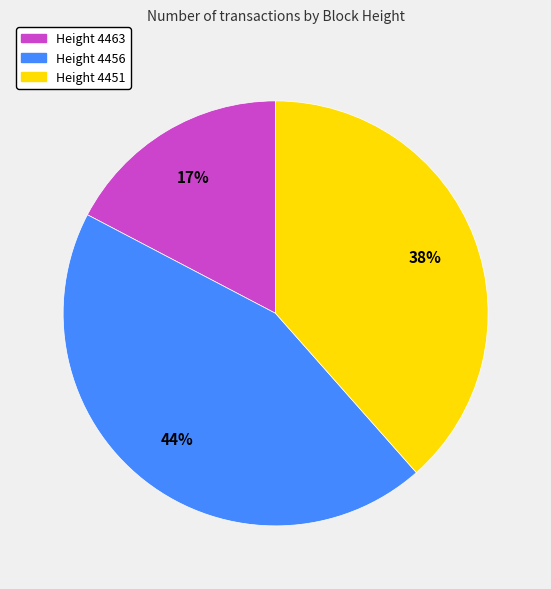

Does any single category account for the majority?

No